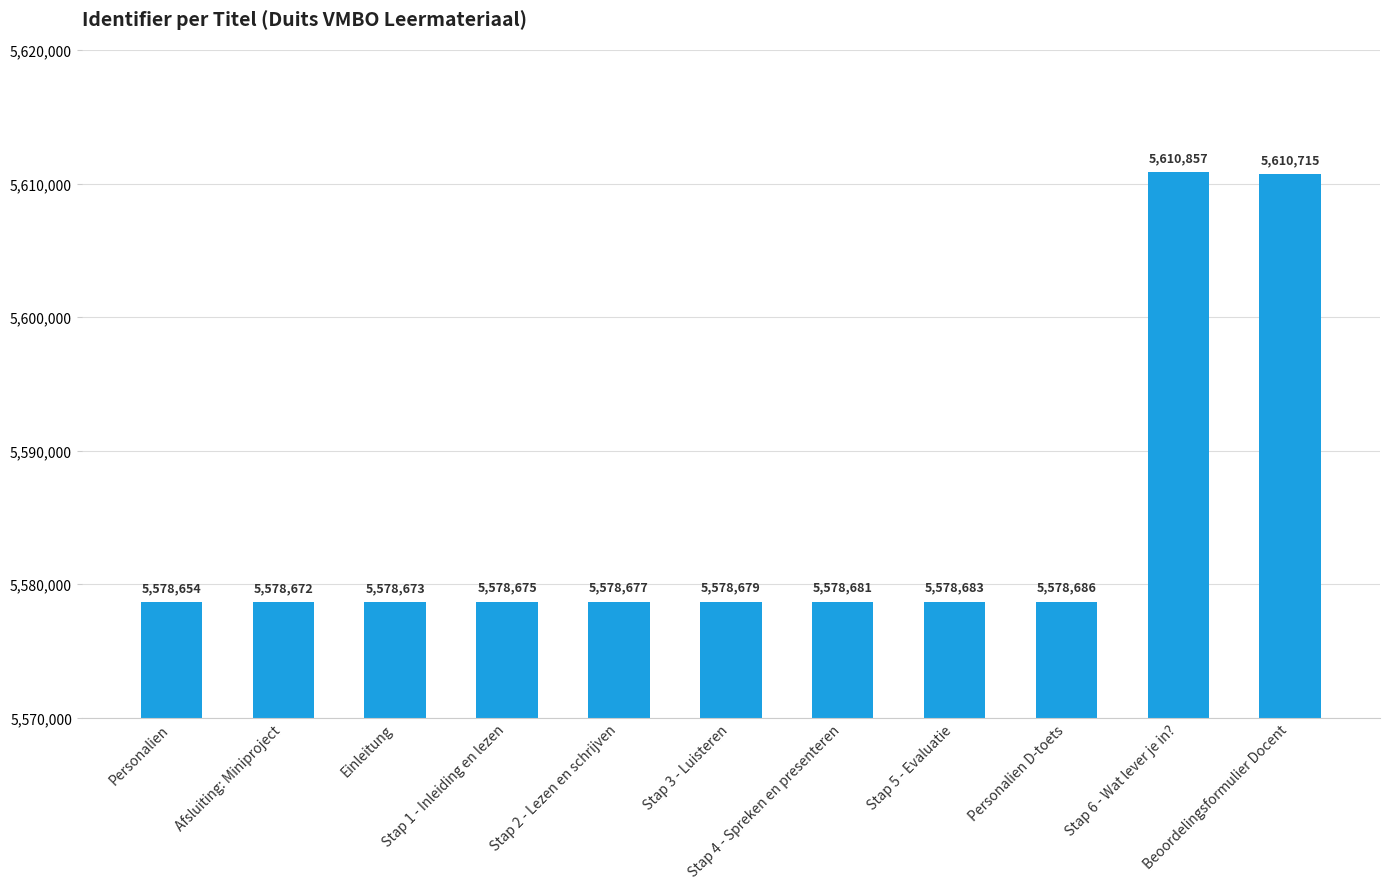

True or false: the data shows 3876657 at Stap 5 - Evaluatie.

False